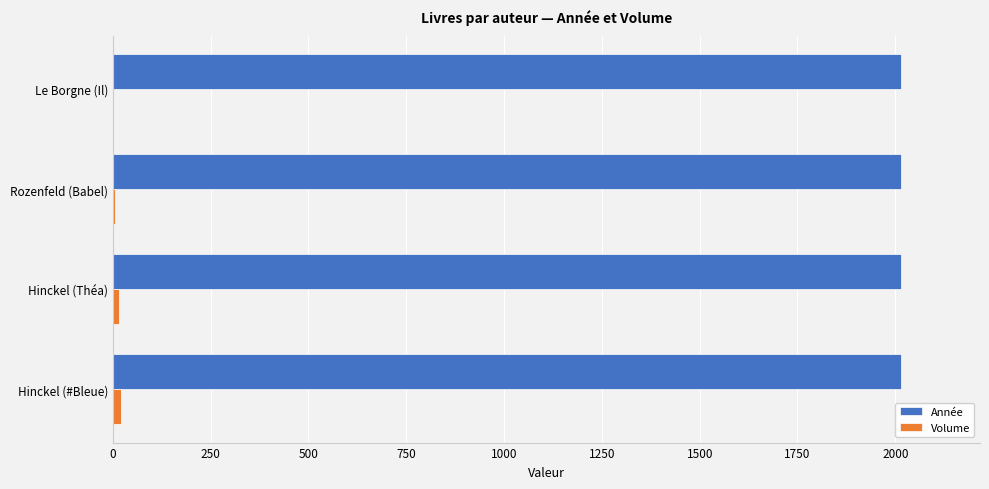

The value of Année at Hinckel (#Bleue) is 2015. True or false?

True